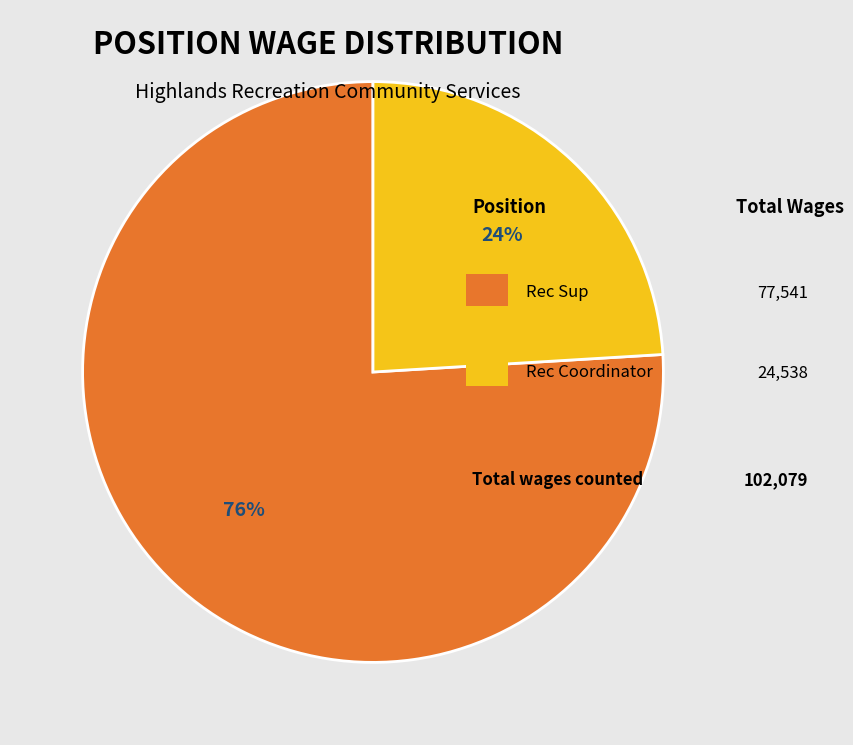

To the nearest percent, what is the difference between the largest and smallest slice percentages?

52%